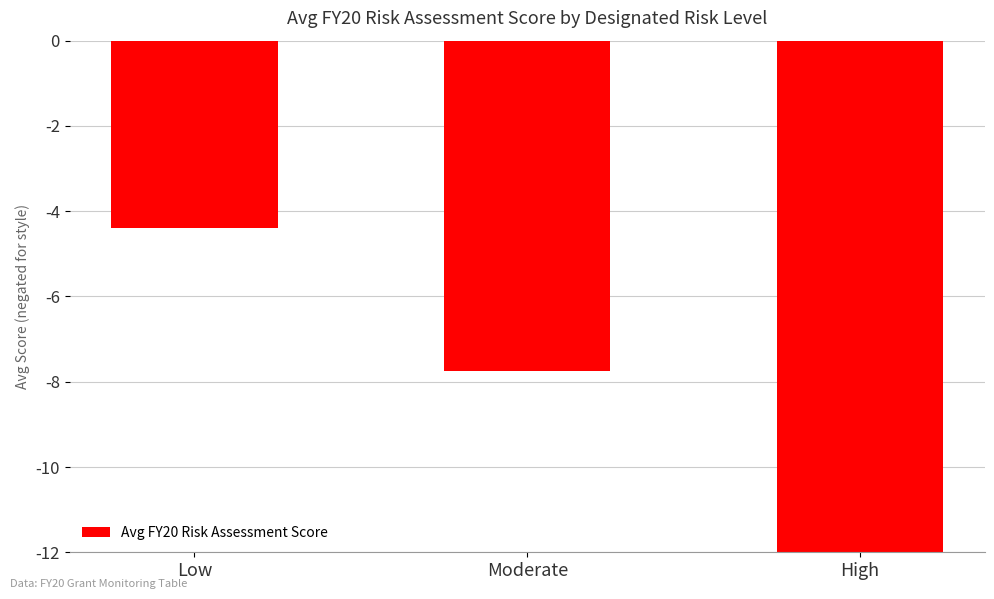

What is the label of the 3rd bar from the right?

Low